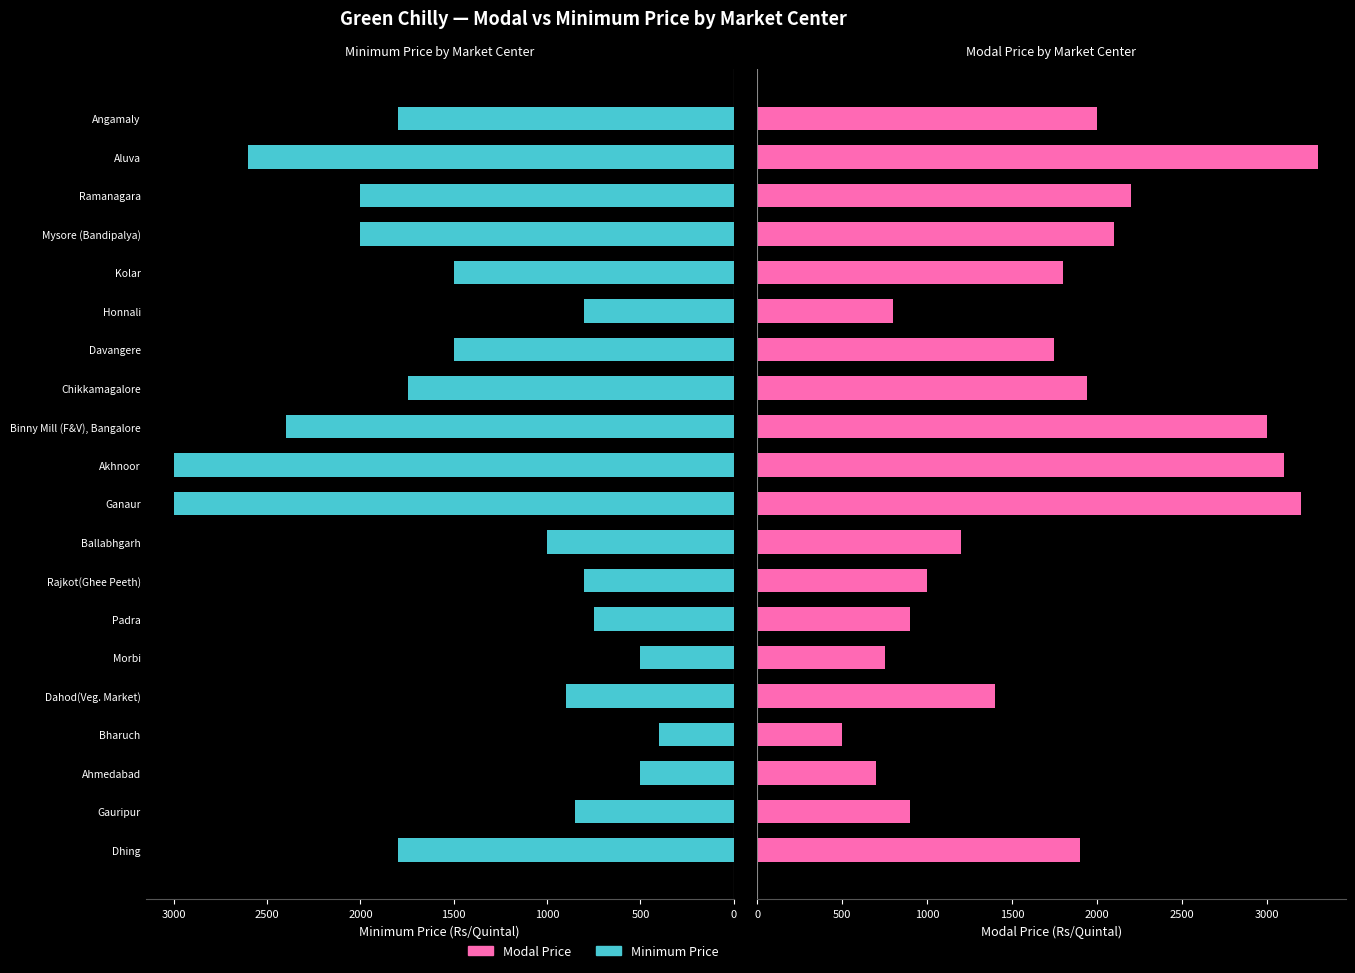

At how many categories does at least one series exceed 1744?

11